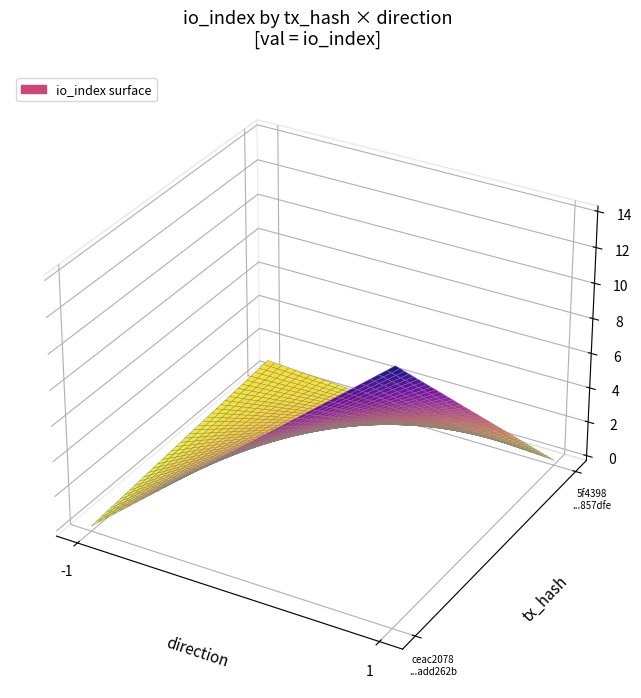

Count the 5f4398334ab794cab2a43cd438117a3ec857dfe values in the range 0 to 14.

2